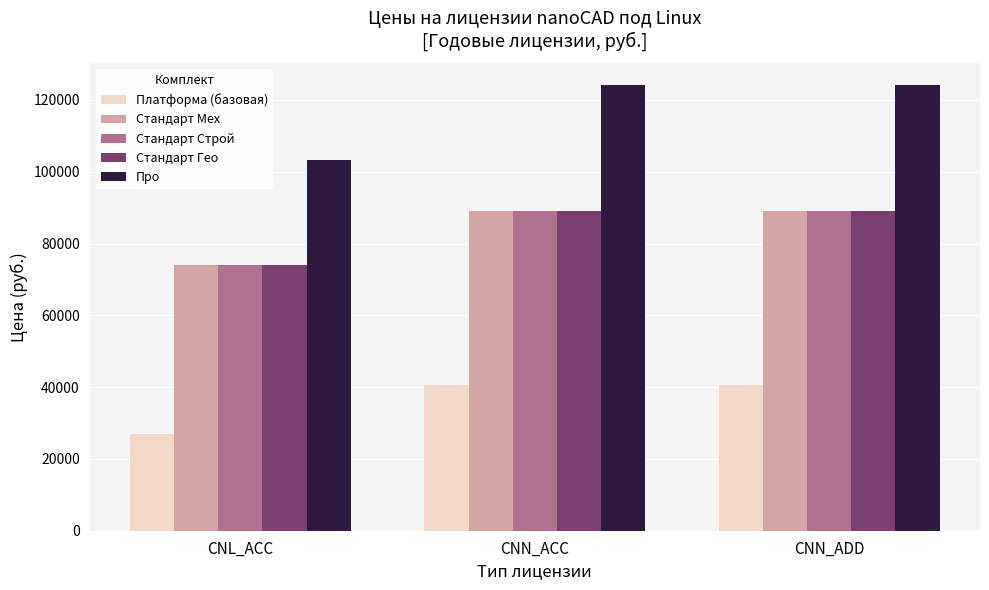

Reading left to right, list all the values displayed in this chart.

Платформа (базовая): 26900	40500	40500
Стандарт Мех: 74100	89000	89000
Стандарт Строй: 74100	89000	89000
Стандарт Гео: 74100	89000	89000
Про: 103400	124100	124100